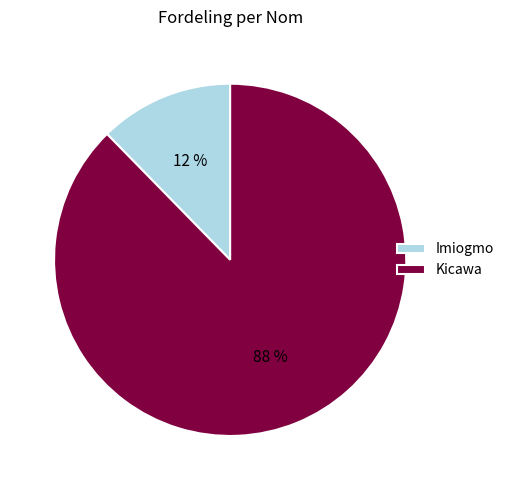

Is it true that Imiogmo is 21% of the pie?

False